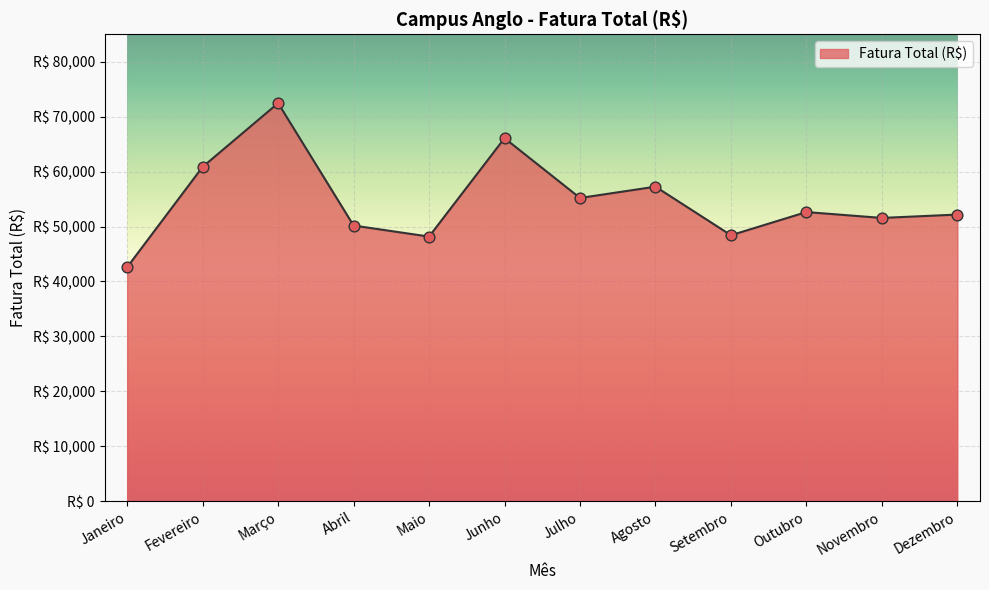

Does the chart have visible grid lines?

Yes